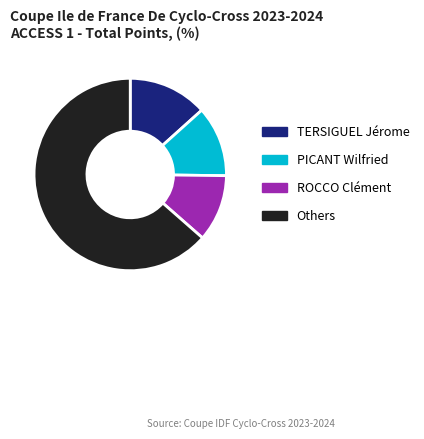

Rank the categories by value from lowest to highest.

ROCCO Clément, PICANT Wilfried, TERSIGUEL Jérome, Others